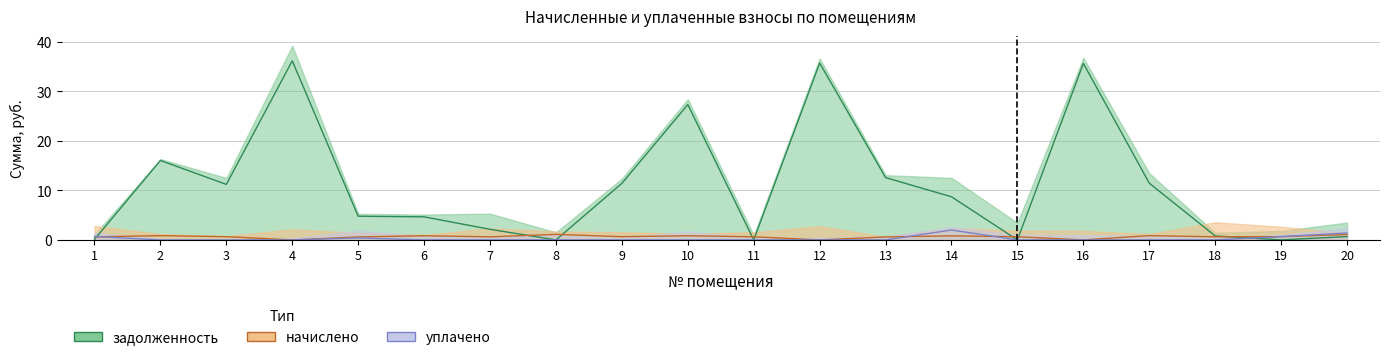

What is the average value of the уплачено series?

0.3